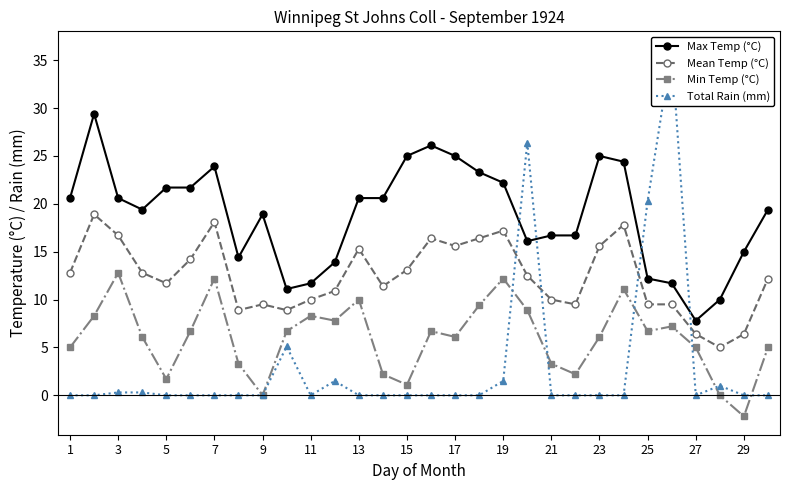

At which category does Min Temp (°C) reach its first local valley?

5